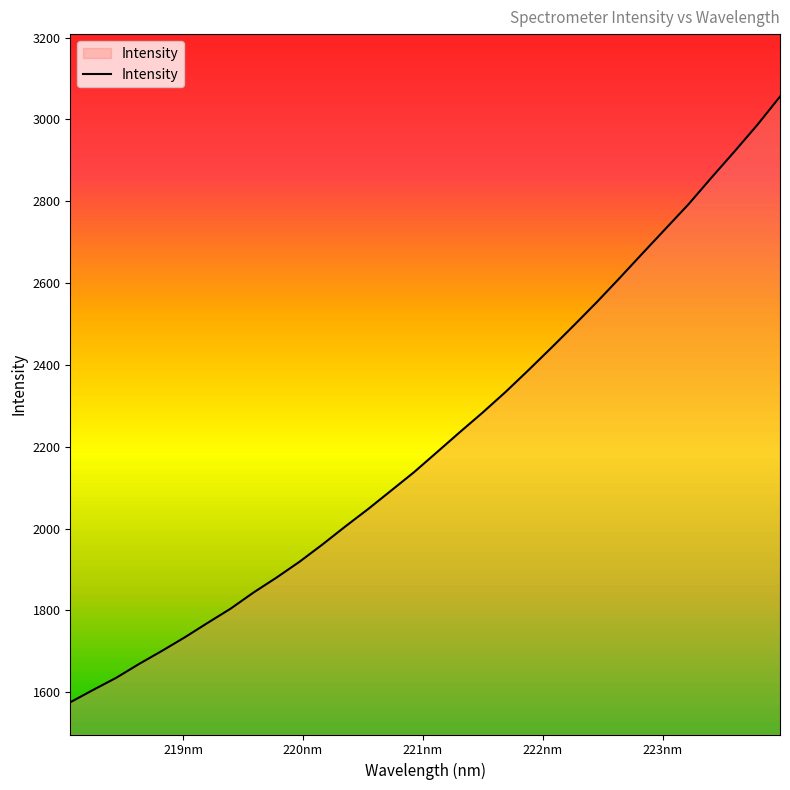

What is the difference between the maximum and minimum values?

1480.5